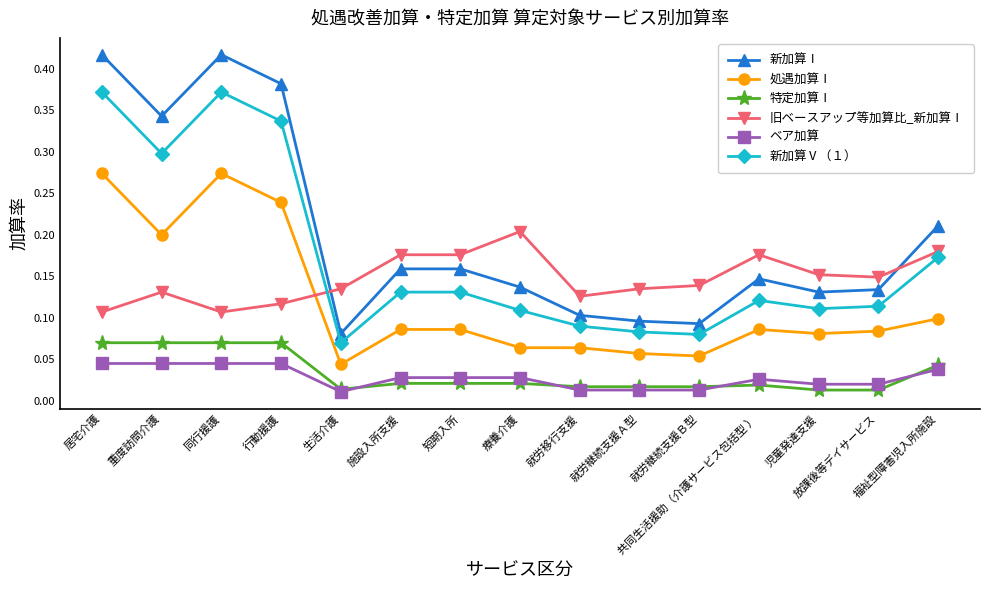

At how many categories does at least one series exceed 0?

15